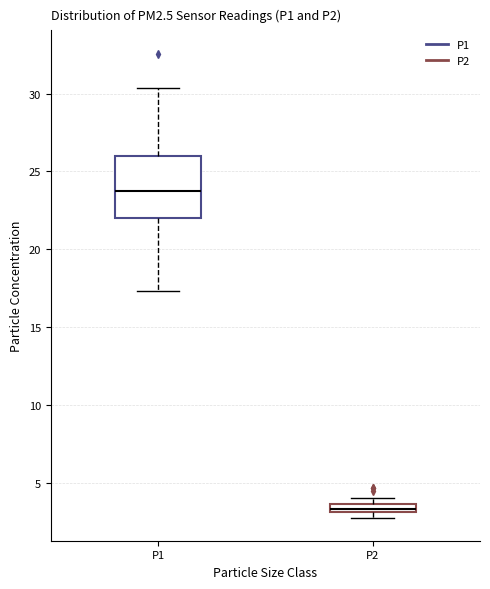

Which box has the lowest median line?

P2